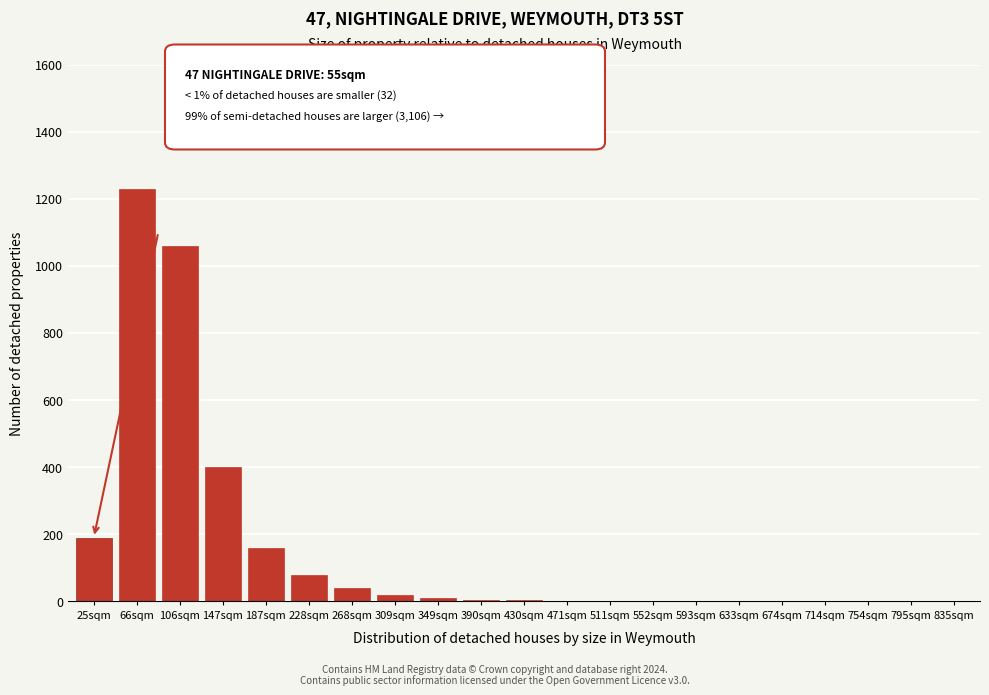

True or false: the data shows 1 at 754sqm.

True